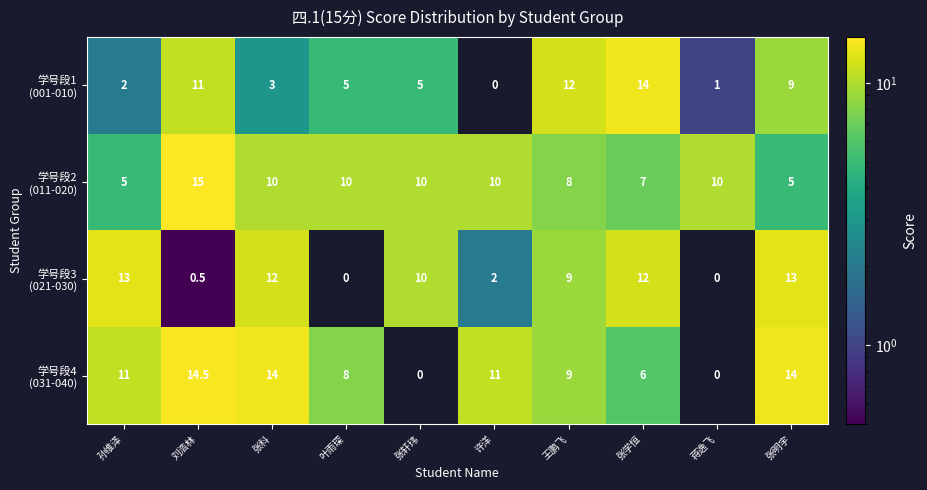

Count the number of data series in this chart.

4